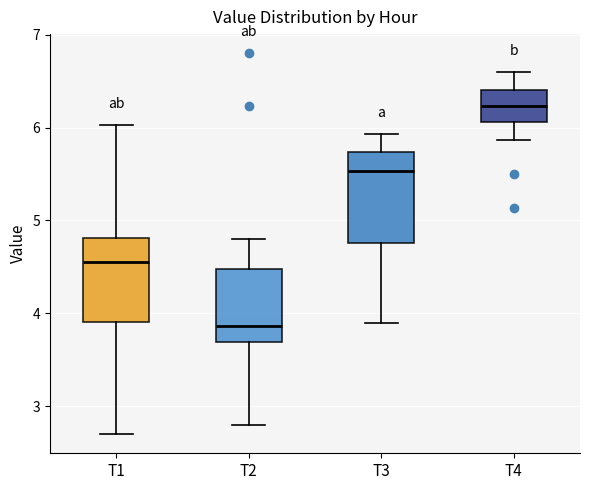

Which box's median line is the highest?

T4